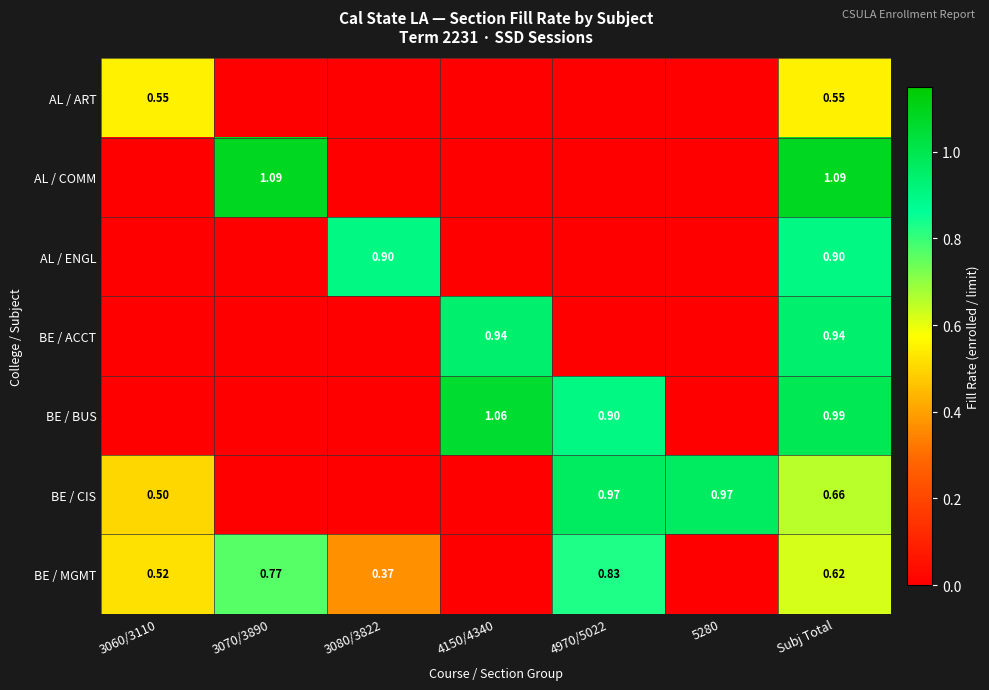

The value of AL / COMM at 4970/5022 is -0.5. True or false?

False